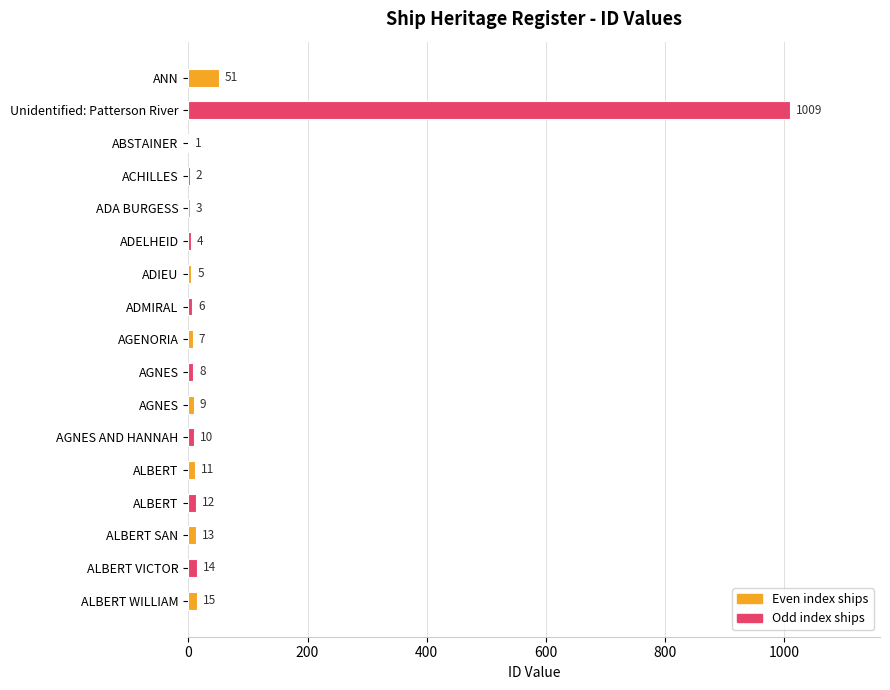

At which category does the chart reach its peak across all series?

Unidentified: Patterson River